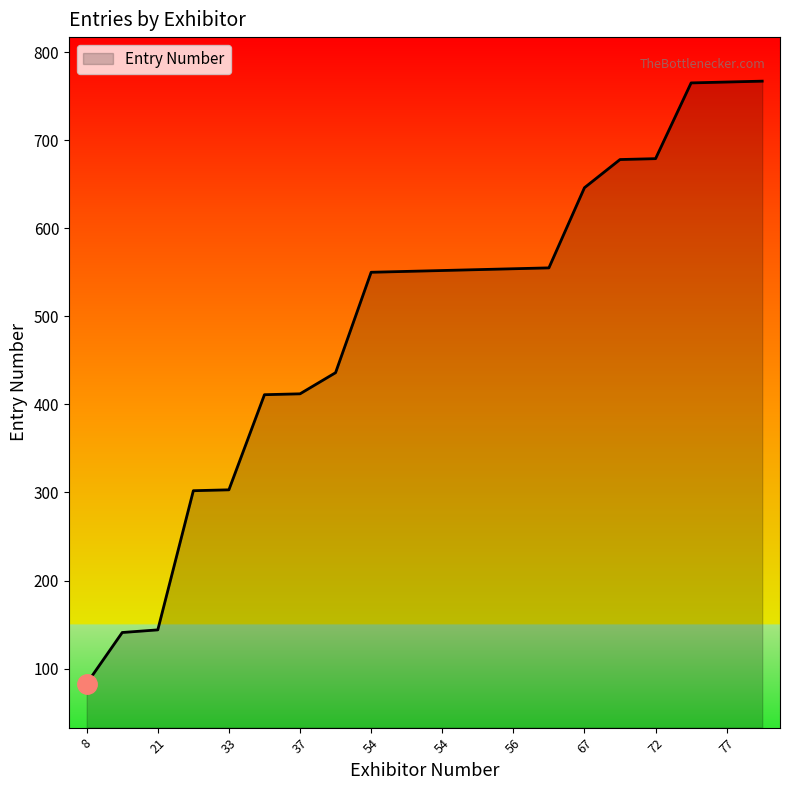

What is the smallest value displayed?

83